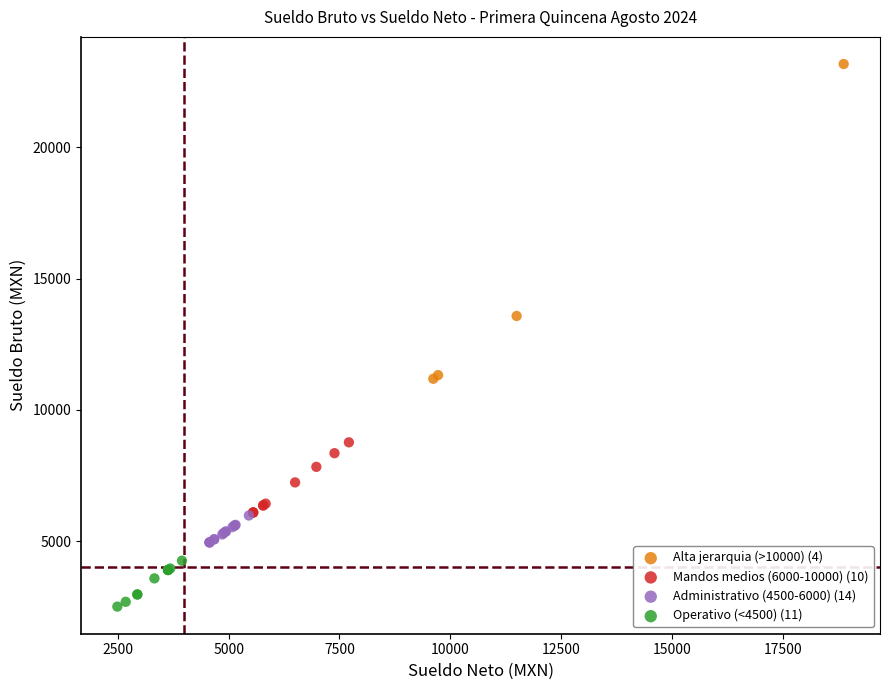

Which series contains the lowest Y value?

Operativo (<4500) (11)